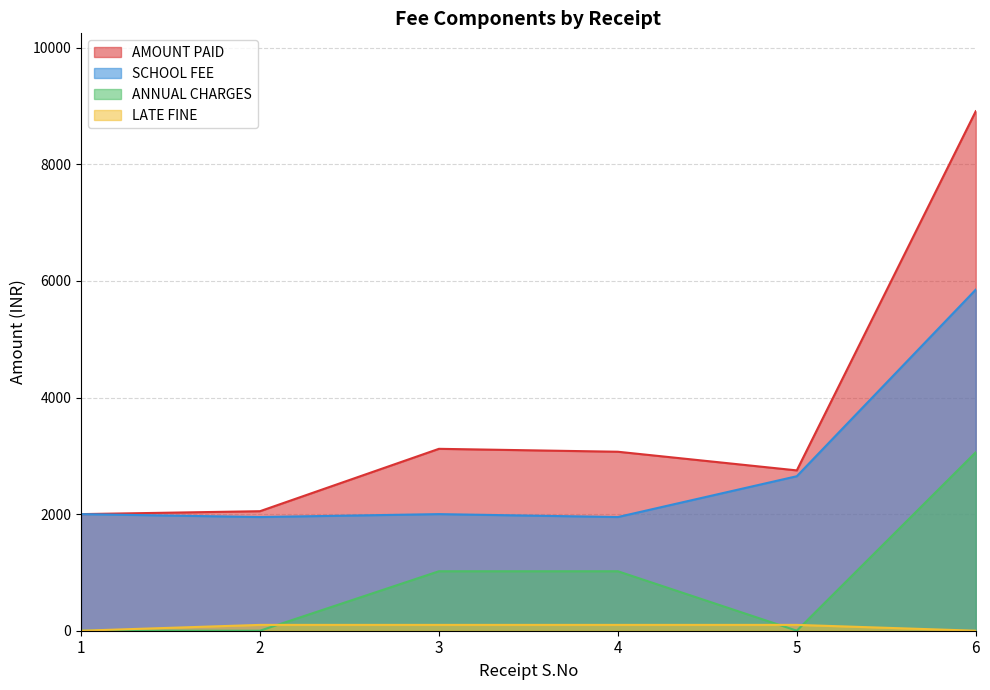

Reading left to right, transcribe all the data shown in this chart.

AMOUNT PAID: 2000	2050	3120	3070	2750	8910
SCHOOL FEE: 2000	1950	2000	1950	2650	5850
ANNUAL CHARGES: 0	0	1020	1020	0	3060
LATE FINE: 0	100	100	100	100	0